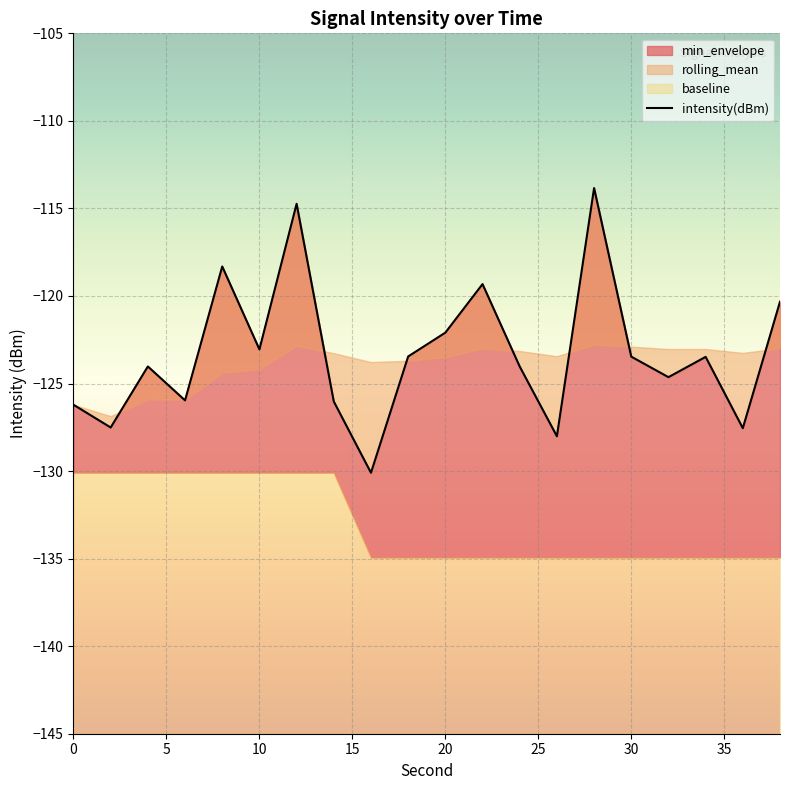

Reading right to left, list all the values displayed in this chart.

-120.3	-127.6	-123.5	-124.6	-123.5	-113.8	-128.0	-124.0	-119.3	-122.1	-123.5	-130.1	-126.0	-114.7	-123.1	-118.3	-126.0	-124.0	-127.5	-126.2